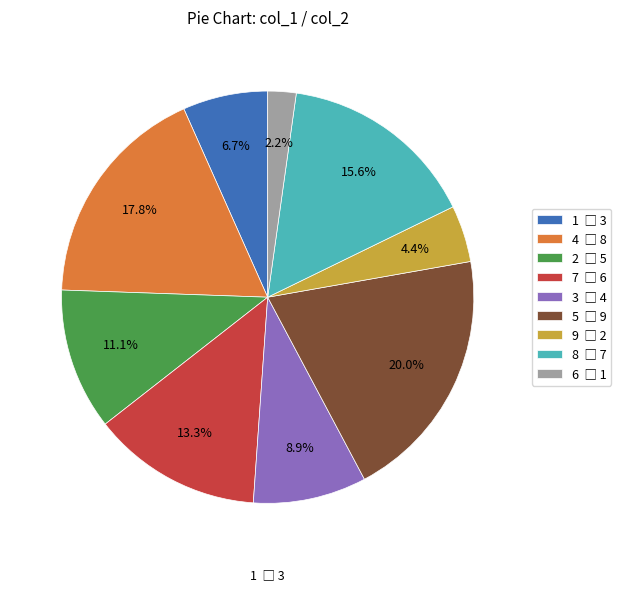

How many slices are in this pie chart?

9